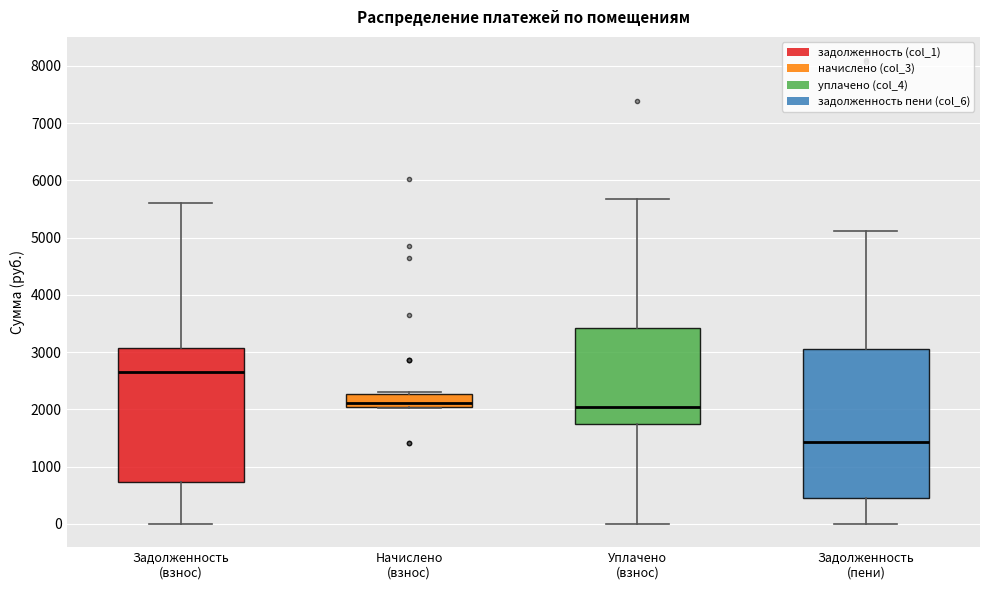

Reading left to right, read every box against the y-axis: the position of its median line, the range the box covers, and the ends of its whiskers. The values are not printed on the chart, so give them approximately, as read against the axis.

Задолженность (взнос): median 2600, box 700 to 3100, whiskers 0 to 5600
Начислено (взнос): median 2100 (just above the box's lower edge), box 2100 to 2300, whiskers 2000 to 2300 (just above the box's upper edge)
Уплачено (взнос): median 2000, box 1700 to 3400, whiskers 0 to 5700
Задолженность (пени): median 1400, box 500 to 3100, whiskers 0 to 5100